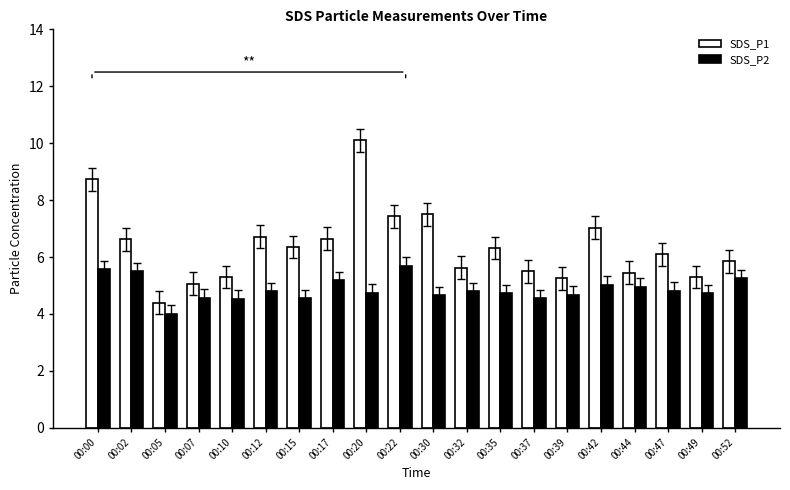

What is the difference between the SDS_P2 values at 00:44 and 00:00?

0.6